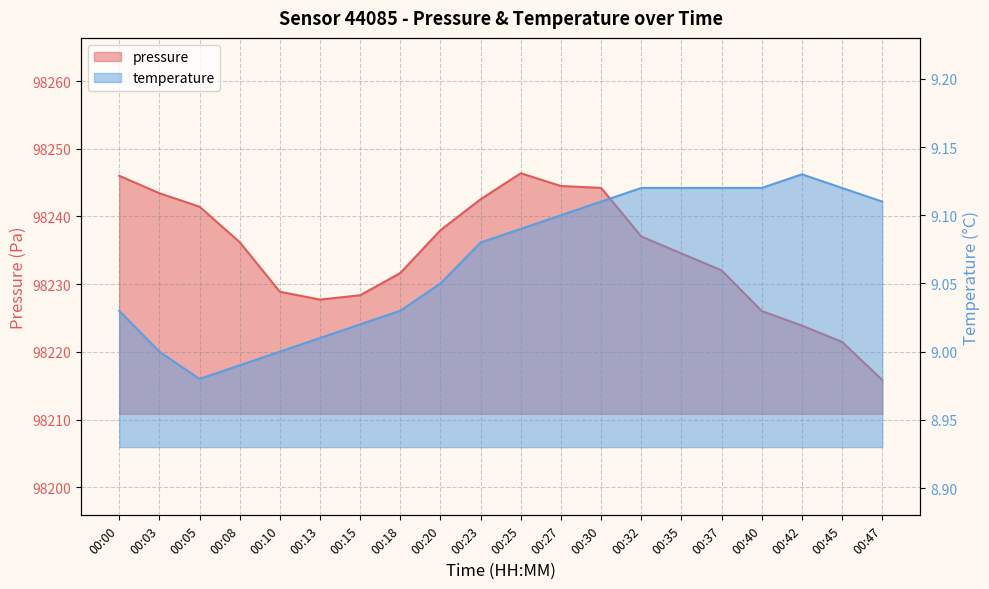

The temperature series shows 13.9 at 00:37. True or false?

False